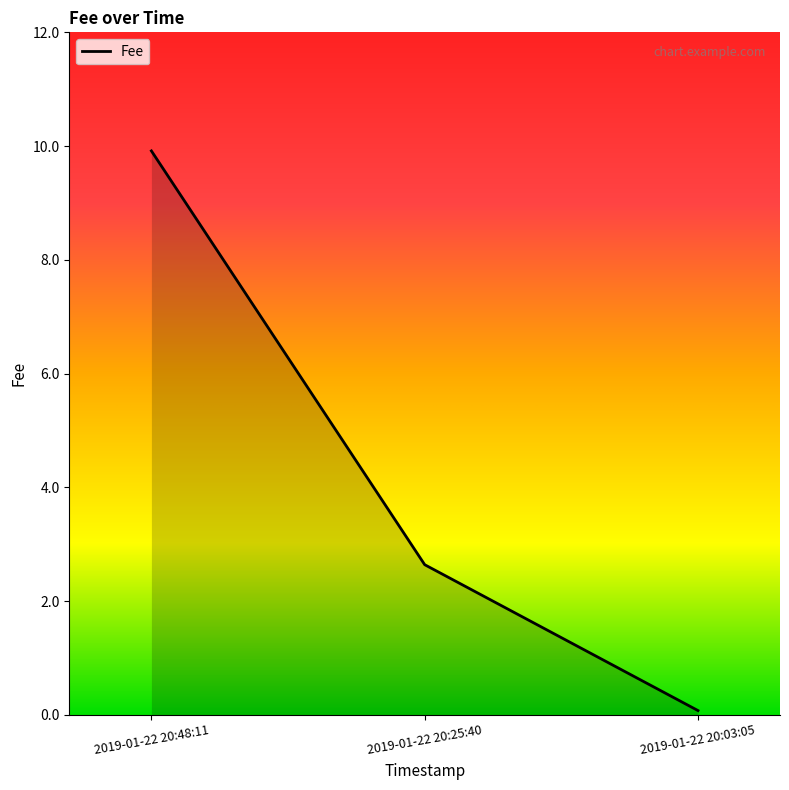

What is the difference between the maximum and minimum values?

9.8